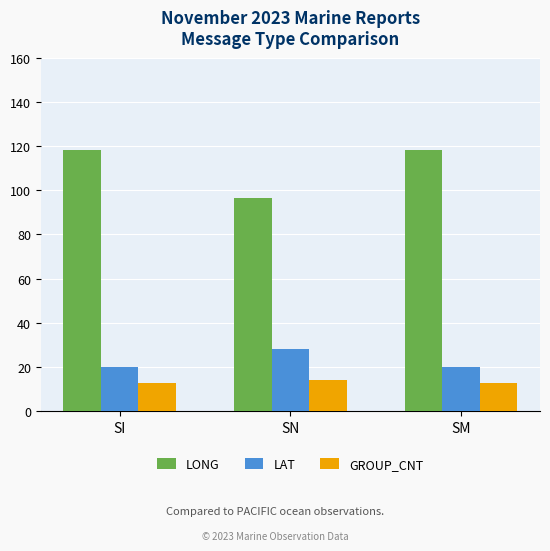

What is the label of the 3rd bar from the left?

SM